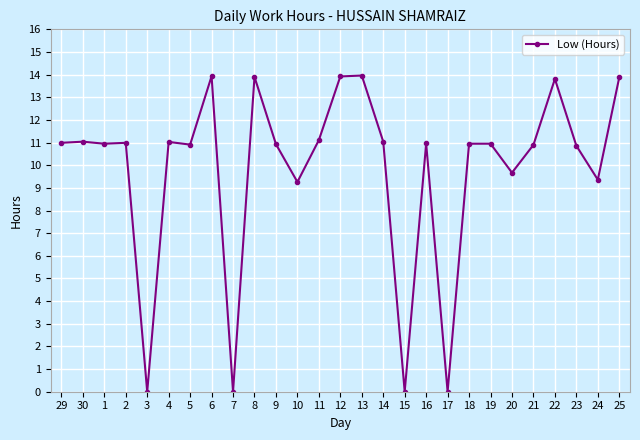

True or false: there are more than 2 points higher than both neighbors.

True